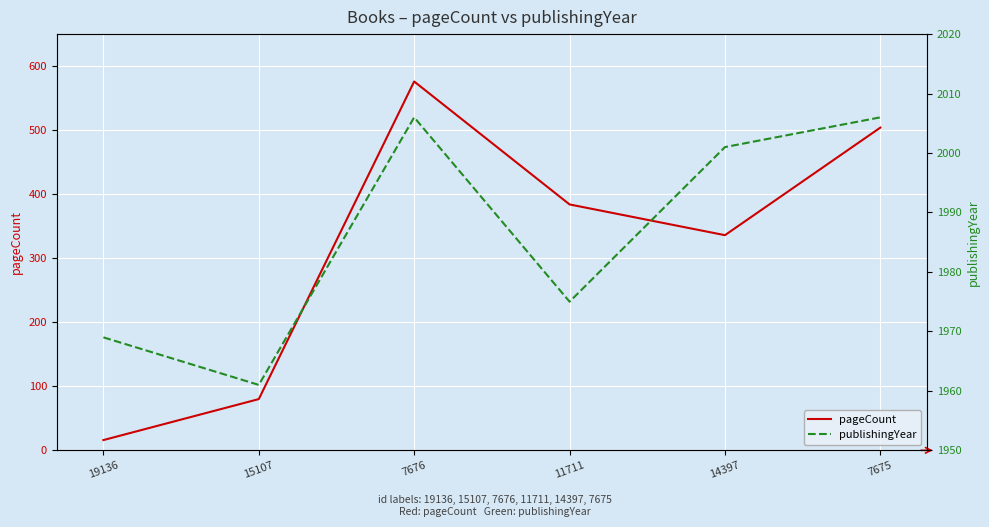

Reading left to right, list all the values displayed in this chart.

pageCount: 16	80	576	384	336	504
publishingYear: 1969	1961	2006	1975	2001	2006